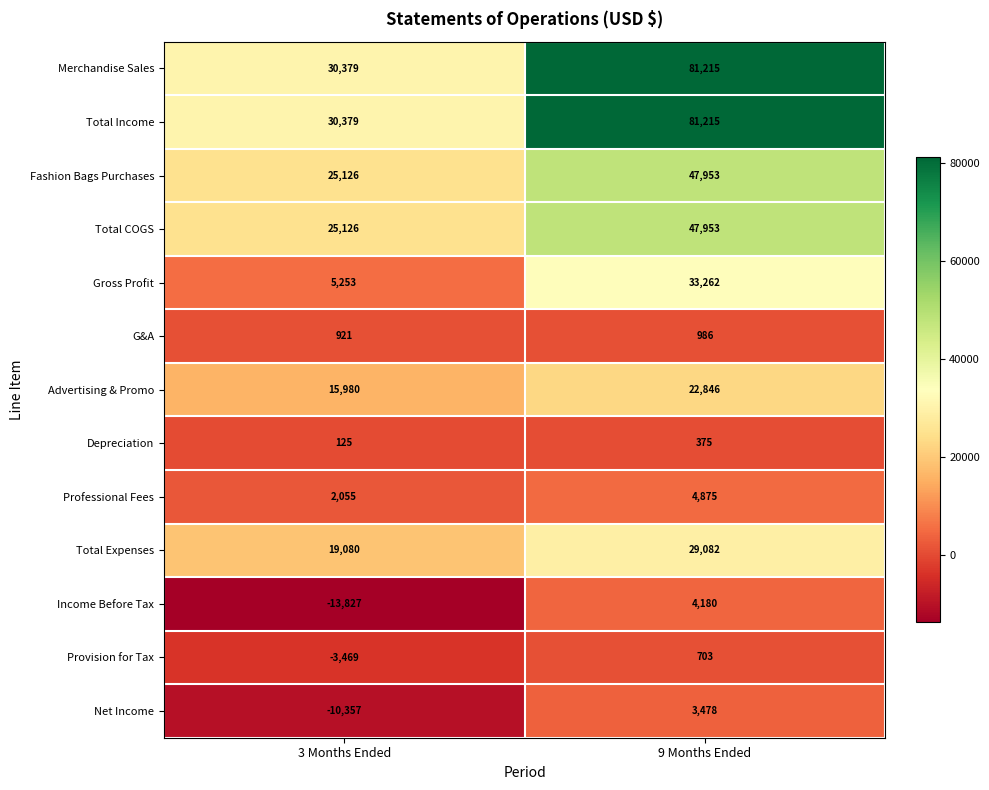

What is the total value across all series at 9 Months Ended?

358123